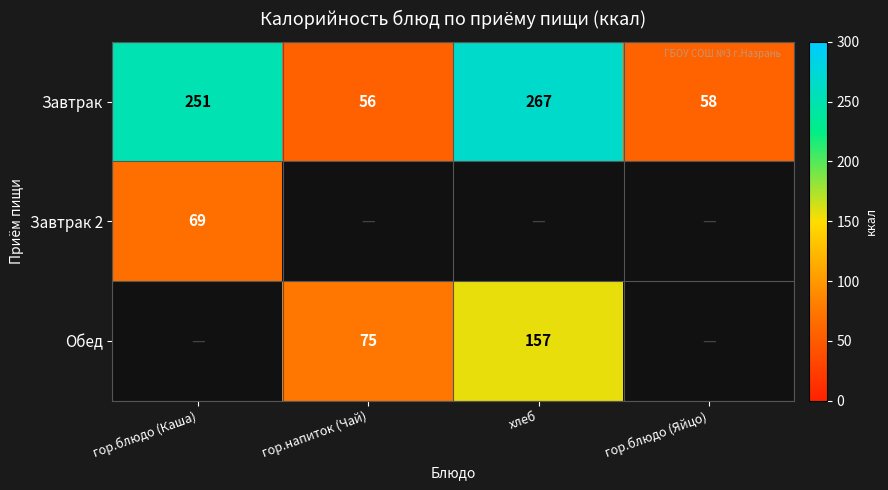

At how many categories does at least one series exceed 205?

2